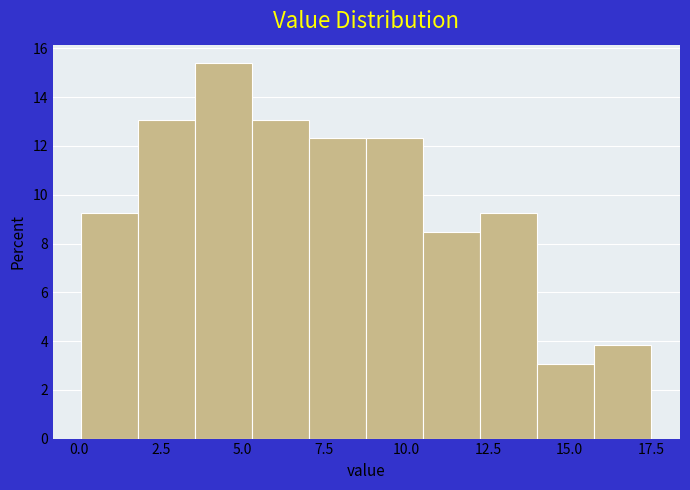

Around what value on the x-axis is the tallest bar? Give the approximate position of its centre, as read against the axis.

4.5